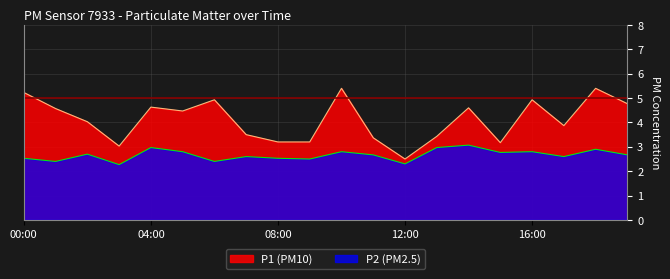

Reading left to right, list all the values displayed in this chart.

P1: 00:00=5.2	01:00=4.6	02:00=4.0	03:00=3.0	04:00=4.6	05:00=4.5	06:00=4.9	07:00=3.5	08:00=3.2	09:00=3.2	10:00=5.4	11:00=3.4	12:00=2.5	13:00=3.4	14:00=4.6	15:00=3.2	16:00=4.9	17:00=3.9	18:00=5.4	19:00=4.8
P2: 00:00=2.5	01:00=2.4	02:00=2.7	03:00=2.3	04:00=3.0	05:00=2.8	06:00=2.4	07:00=2.6	08:00=2.5	09:00=2.5	10:00=2.8	11:00=2.7	12:00=2.3	13:00=3.0	14:00=3.1	15:00=2.8	16:00=2.8	17:00=2.6	18:00=2.9	19:00=2.7